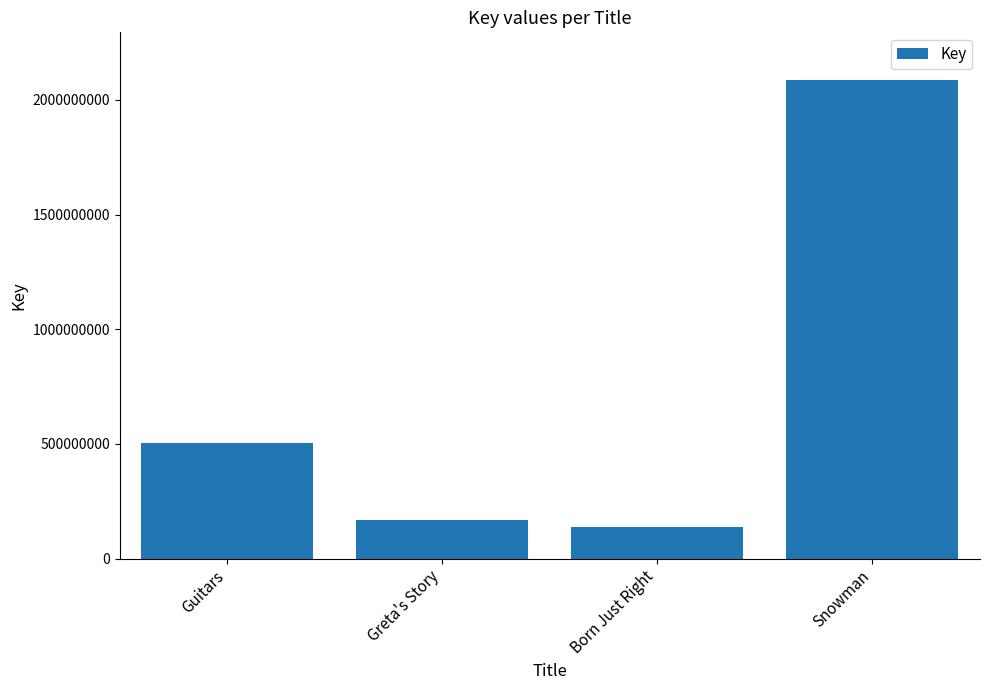

Reading left to right, list all the values displayed in this chart.

Guitars=504413149	Greta's Story=168700767	Born Just Right=139212789	Snowman=2085758331